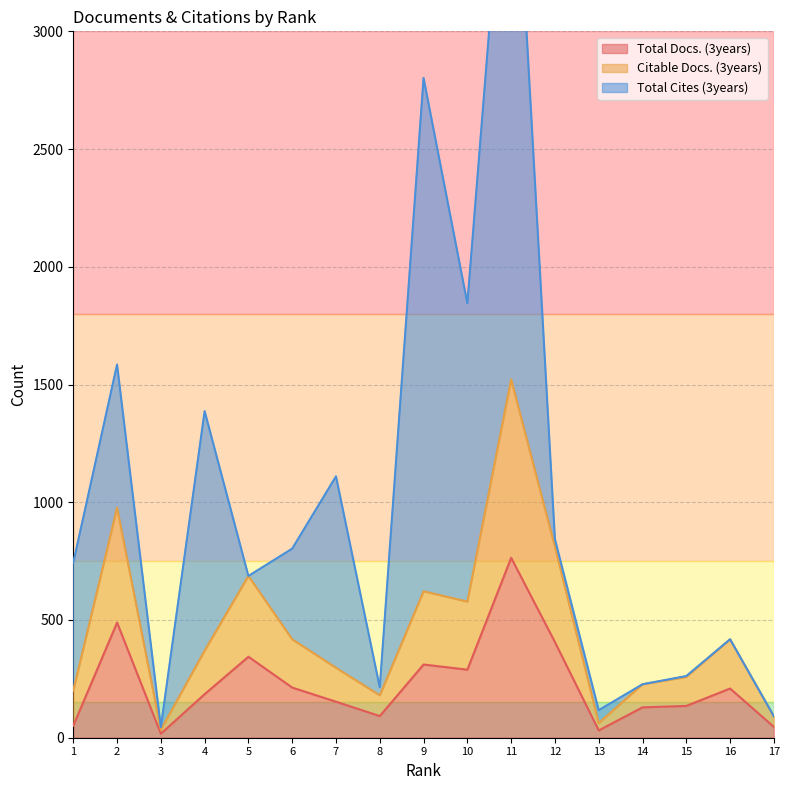

True or false: Total Docs. (3years) has more than 2 points higher than both neighbors.

True